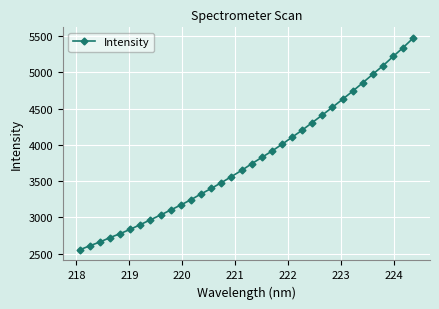

How many data points are less than 3738?

17